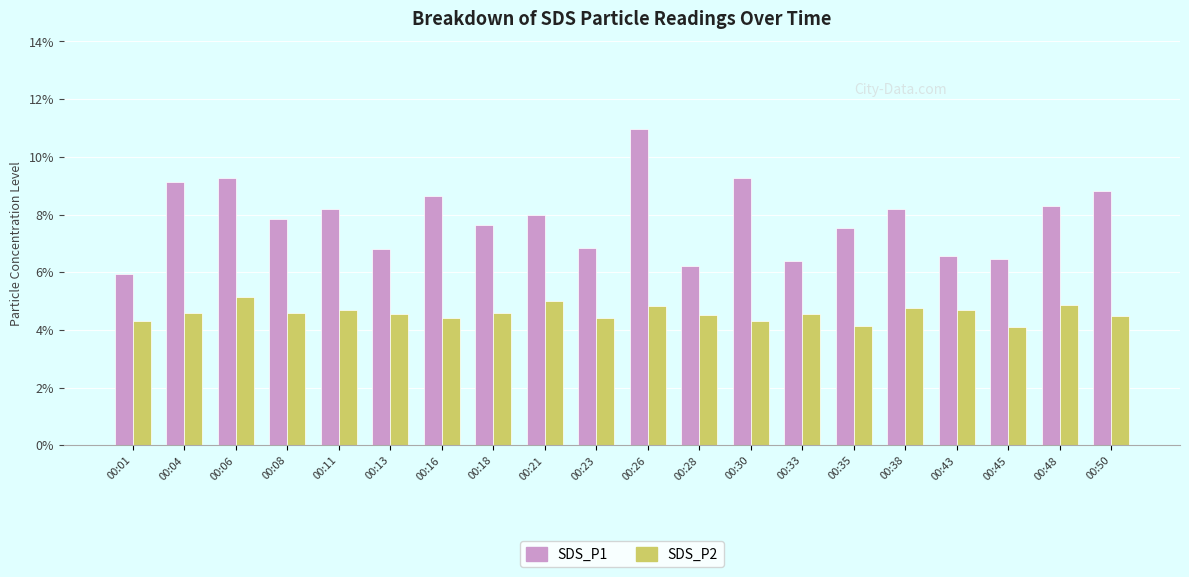

How many bars are there in each group?

2